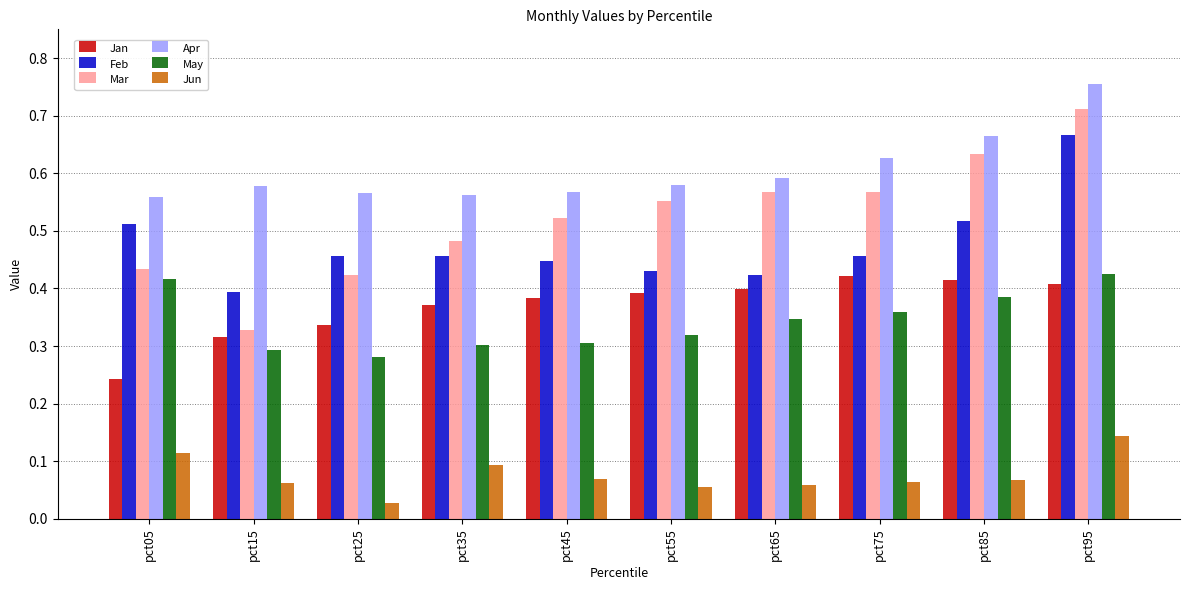

Rank the series at pct65 from lowest to highest value.

Jun, May, Jan, Feb, Mar, Apr